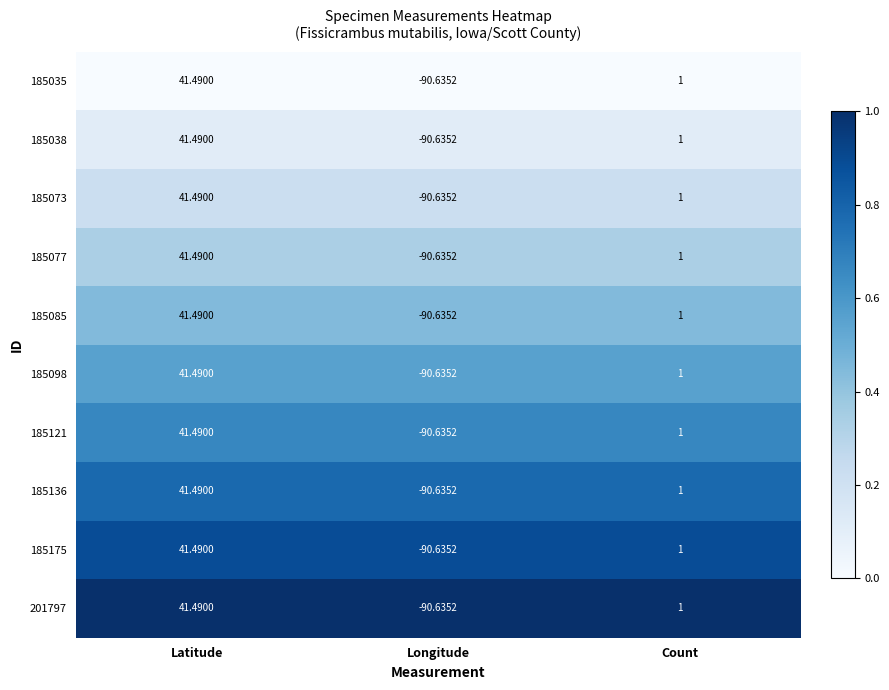

Where does the 185077 series first go above 1?

Latitude